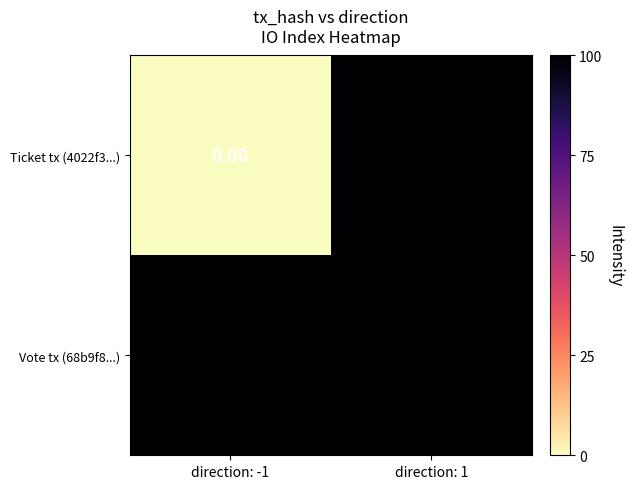

How many categories are shown in the chart?

2